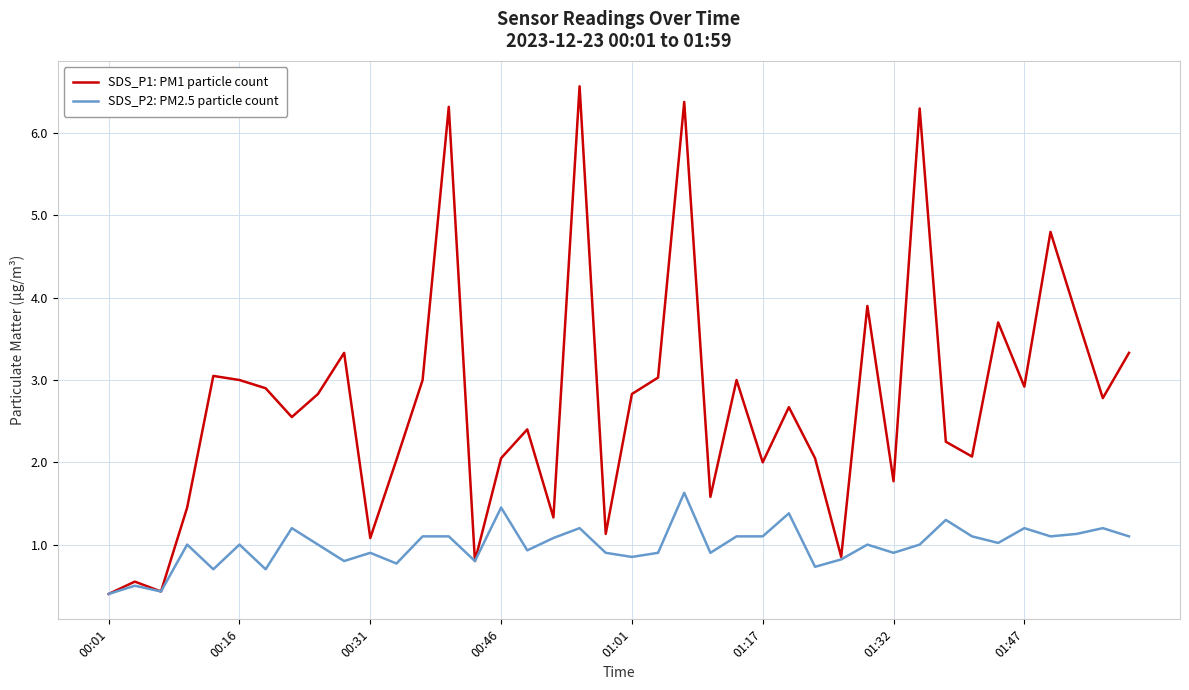

Which series has the largest range (max minus min)?

SDS_P1: PM1 particle count